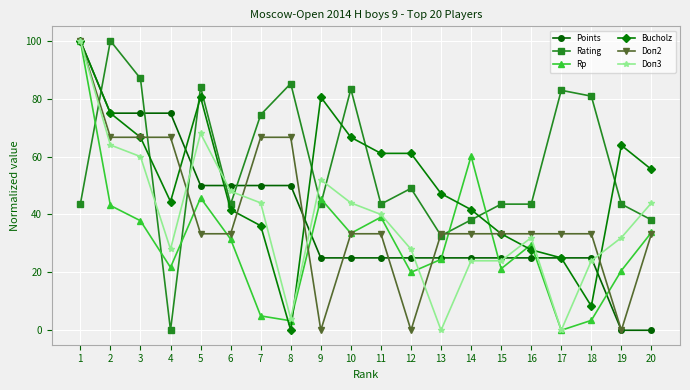

Rank the series at 4 from lowest to highest value.

Rating, Rp, Doп3, Bucholz, Doп2, Points